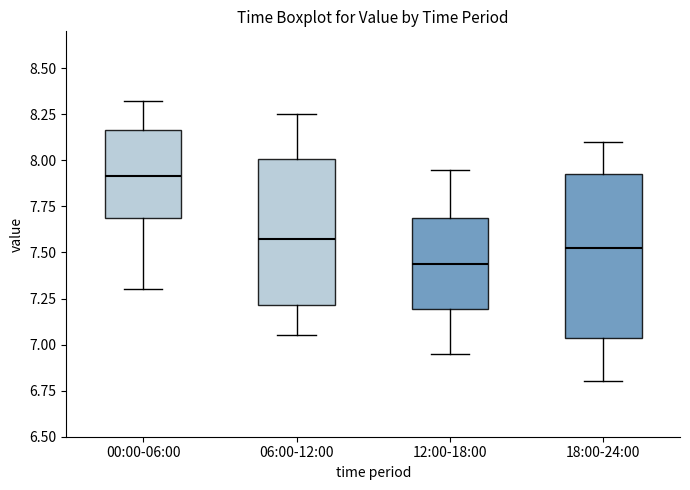

Reading left to right, read every box against the y-axis: the position of its median line, the range the box covers, and the ends of its whiskers. The values are not printed on the chart, so give them approximately, as read against the axis.

00:00-06:00: median 7.90, box 7.70 to 8.15, whiskers 7.30 to 8.30
06:00-12:00: median 7.60, box 7.20 to 8.00, whiskers 7.05 to 8.25
12:00-18:00: median 7.45, box 7.20 to 7.70, whiskers 6.95 to 7.95
18:00-24:00: median 7.55, box 7.05 to 7.95, whiskers 6.80 to 8.10